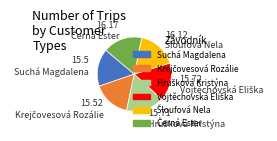

Is there a majority slice in this chart?

No